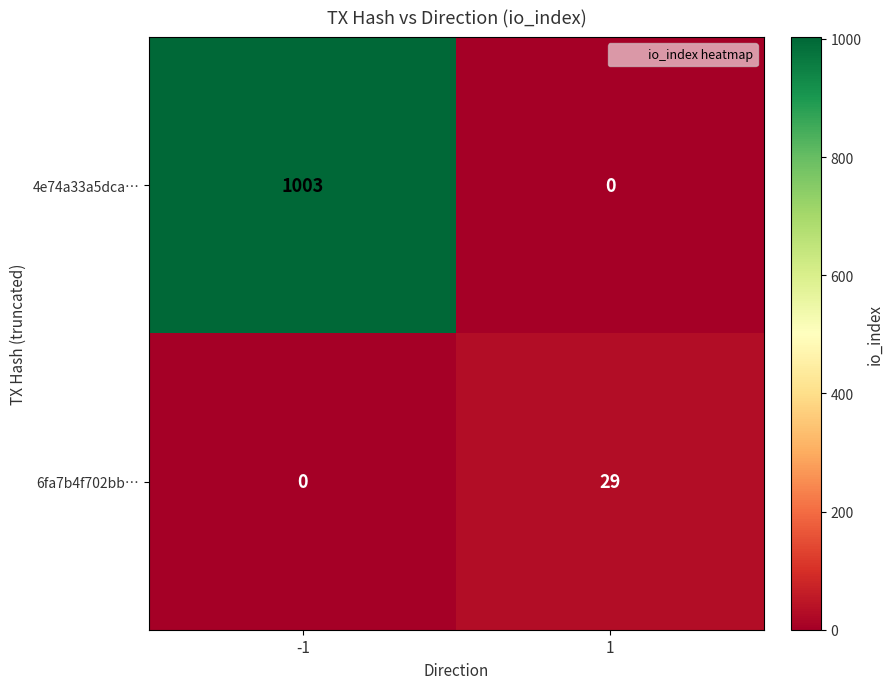

At 1, list the series in order from largest to smallest.

6fa7b4f702bb…, 4e74a33a5dca…